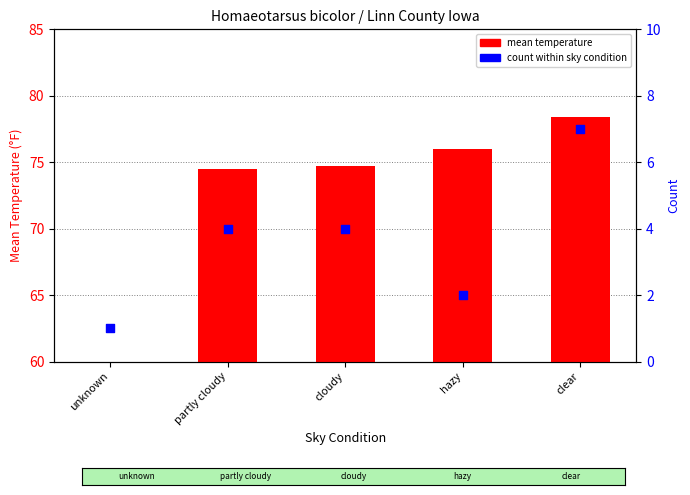

Which series has the widest spread of Y values?

mean temperature